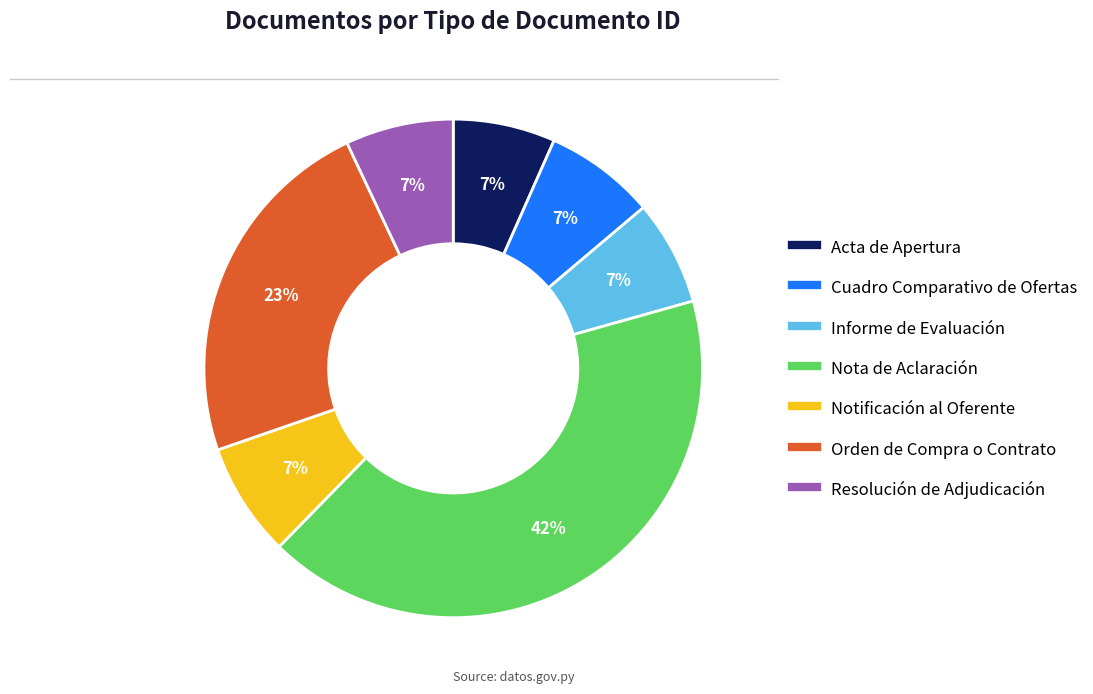

Is there any slice that represents more than half of the pie?

No